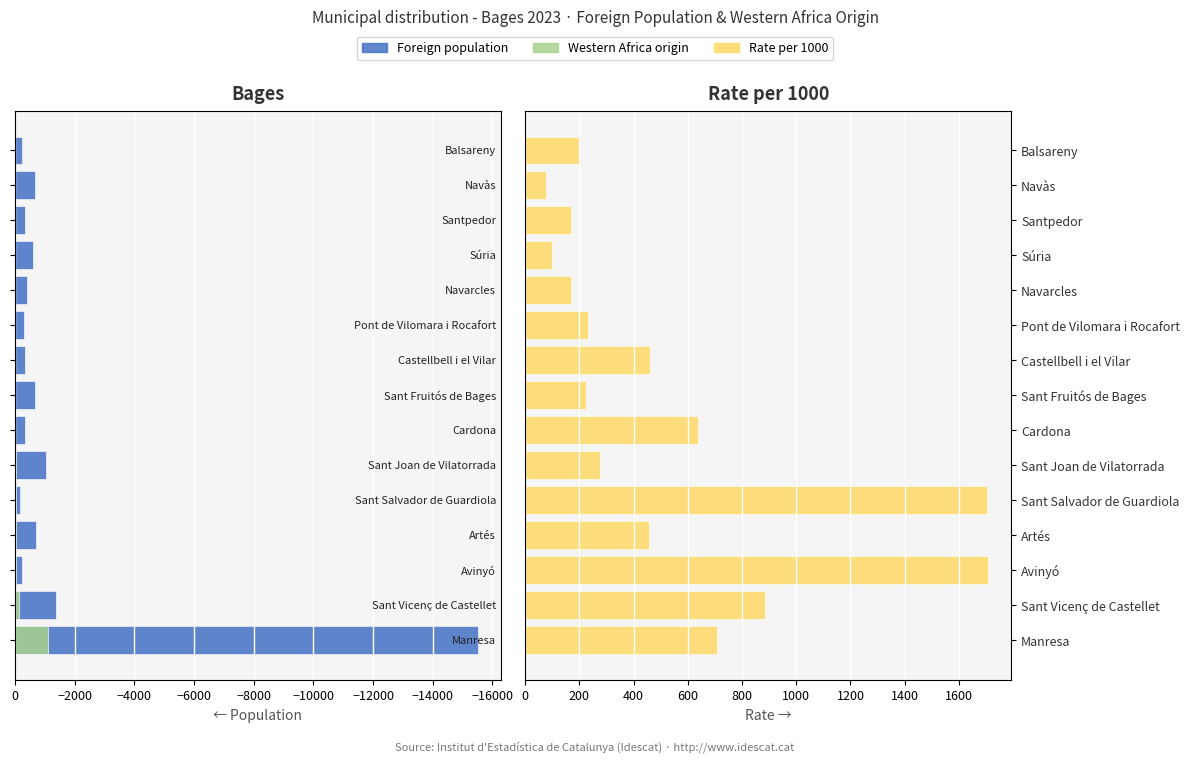

The Western Africa origin series shows -7 at Pont de Vilomara i Rocafort. True or false?

True